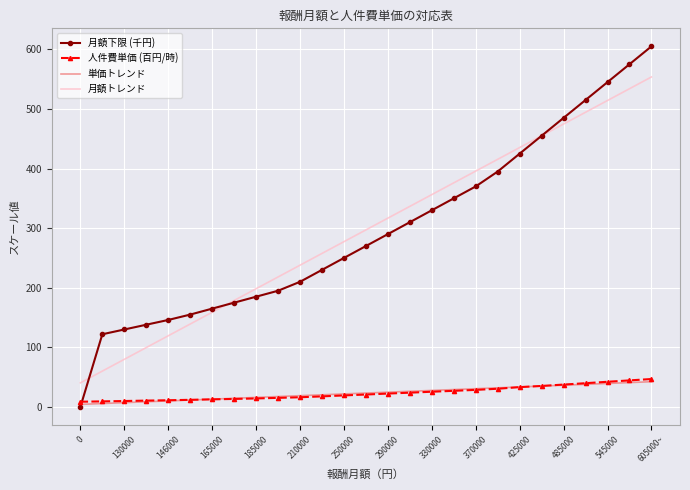

Which series has the widest spread of values?

月額下限 (千円)